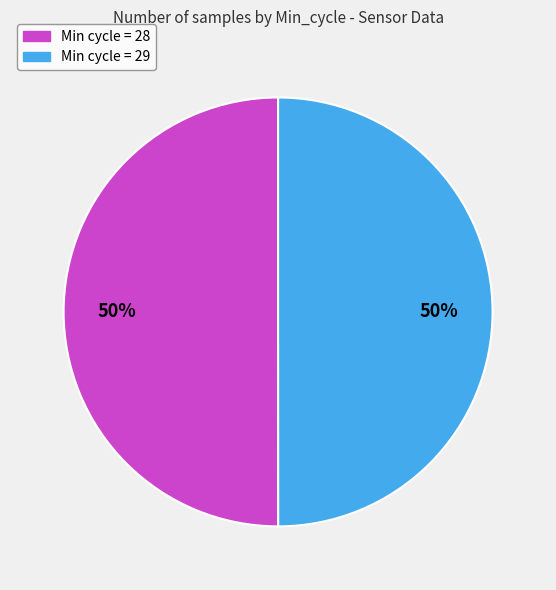

Count the number of slices in the pie.

2